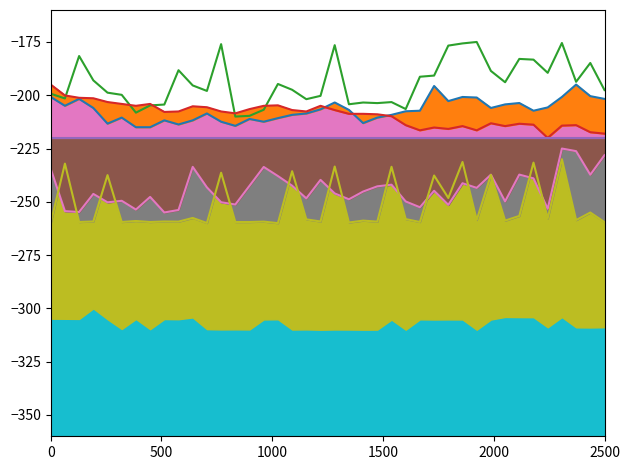

How many lines are shown in the chart?

6